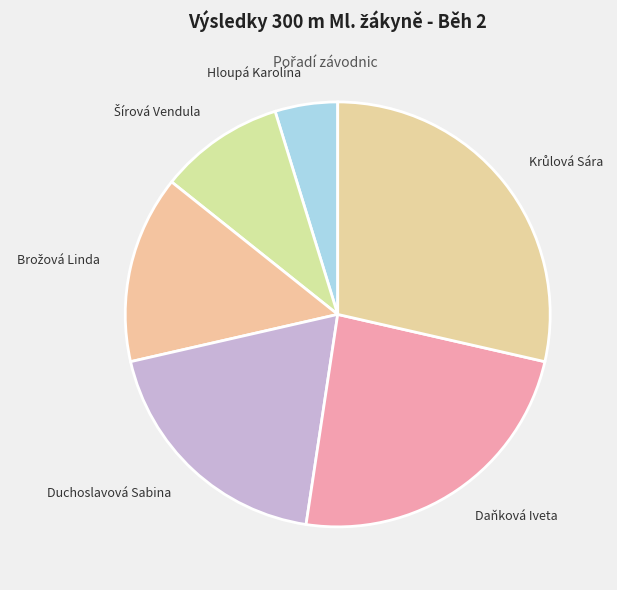

What is the smallest slice in the pie chart?

Hloupá Karolína